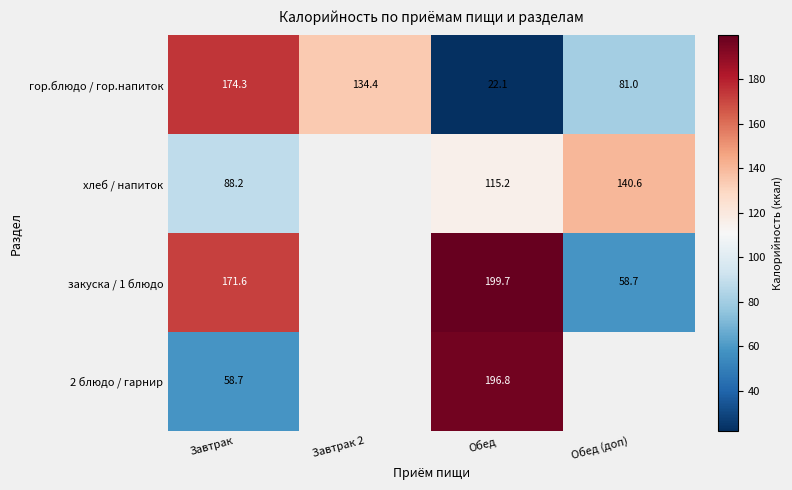

What is the highest value of the гор.блюдо / гор.напиток series?

174.3